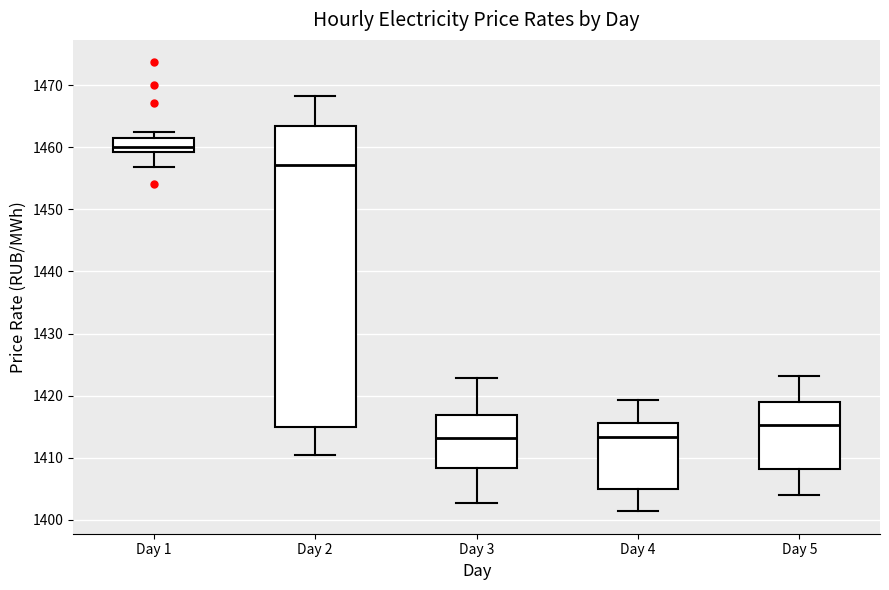

Where does the upper whisker of the box for Day 5 end on the y-axis? The values are not printed on the chart, so give them approximately, as read against the axis.

1423